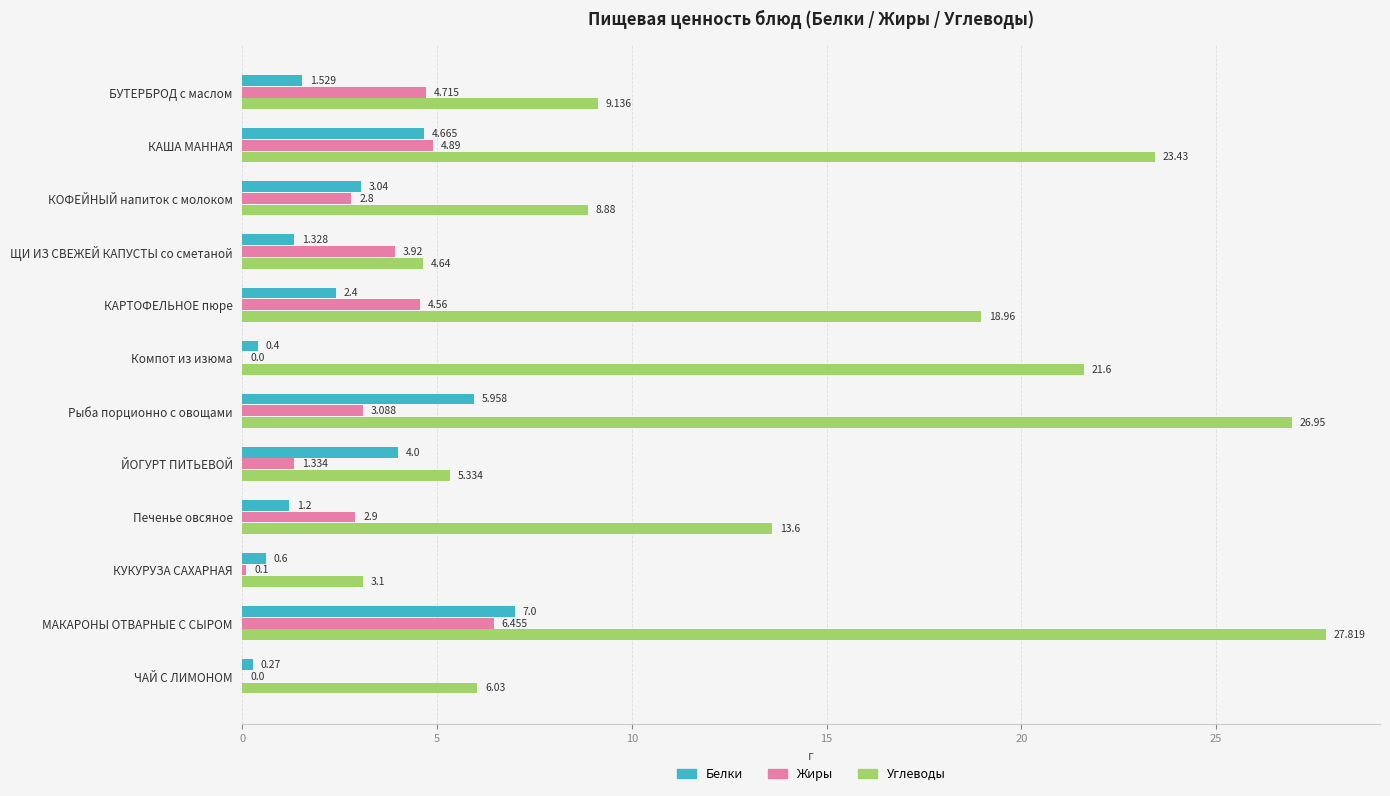

Where is Белки nearest to the value 3?

КОФЕЙНЫЙ напиток с молоком